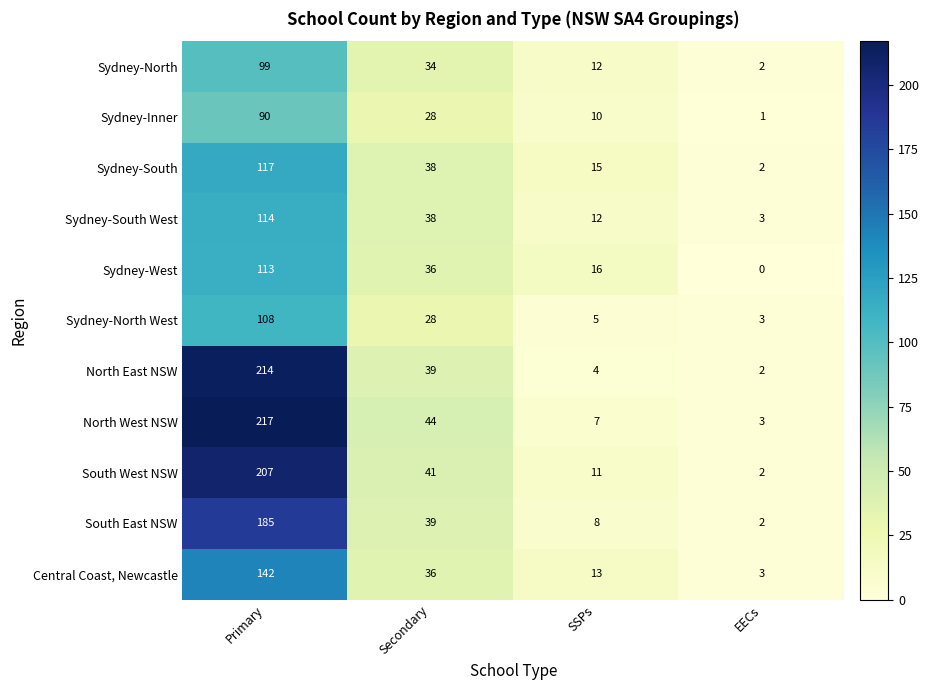

Which series has the largest total across all categories?

North West NSW